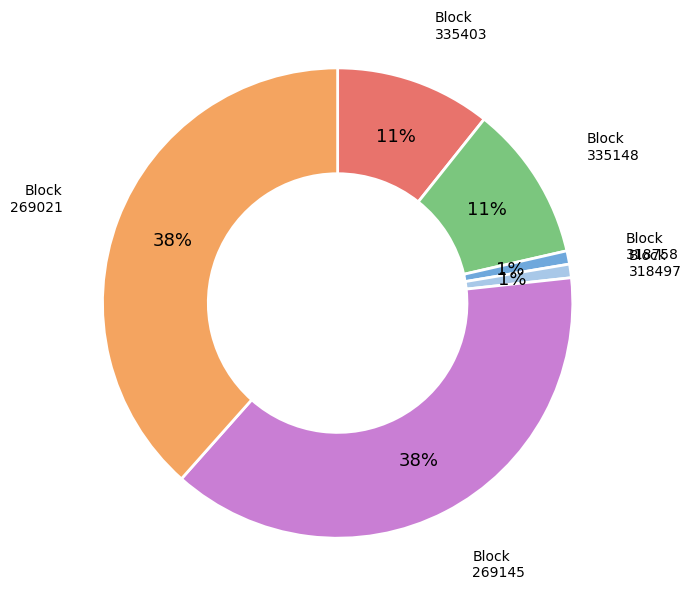

How many slices are in this pie chart?

6